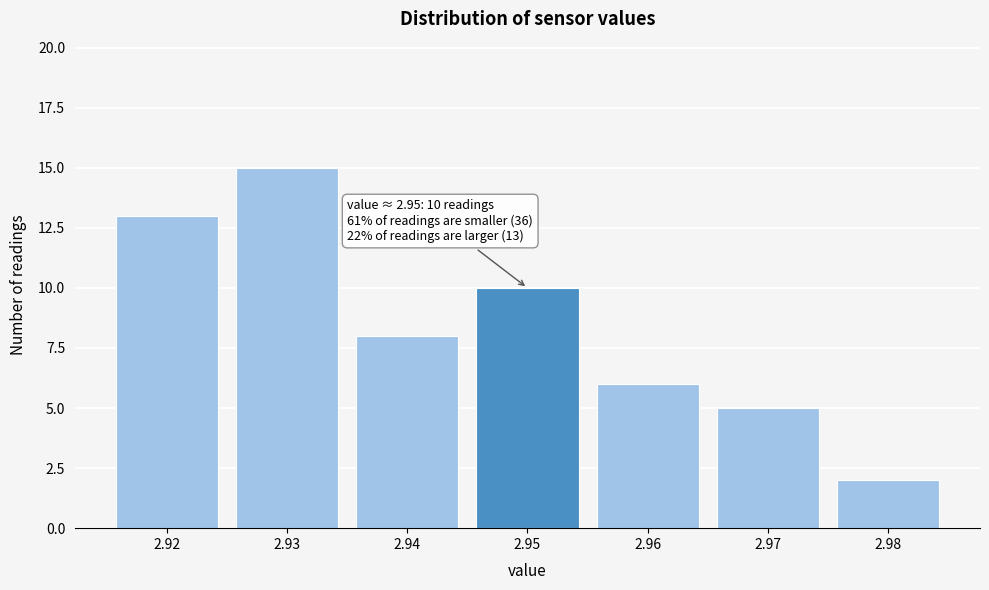

Reading right to left, extract all data points from this chart.

2	5	6	10	8	15	13